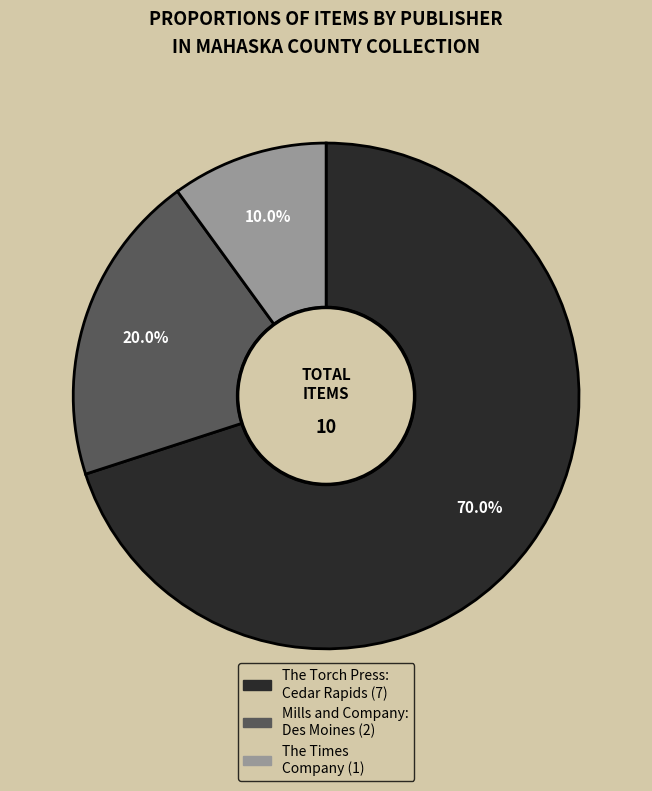

Is there a majority slice in this chart?

Yes